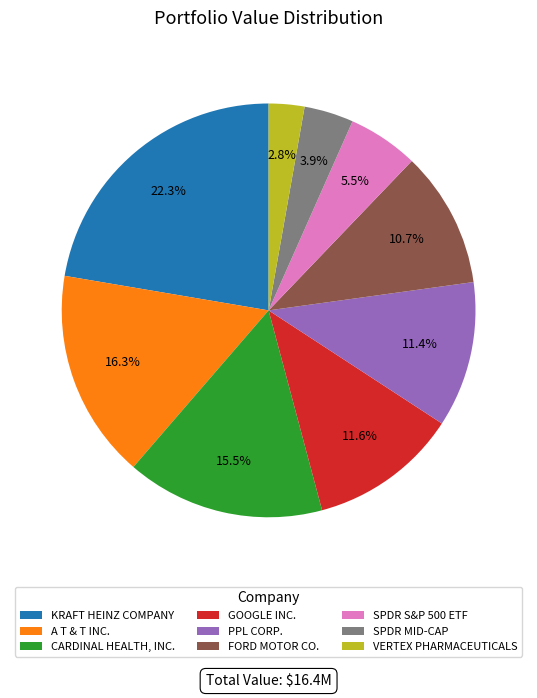

Rank the categories by value from highest to lowest.

KRAFT HEINZ COMPANY, A T & T INC., CARDINAL HEALTH, INC., GOOGLE INC., PPL CORP., FORD MOTOR CO., SPDR S&P 500 ETF, SPDR MID-CAP, VERTEX PHARMACEUTICALS